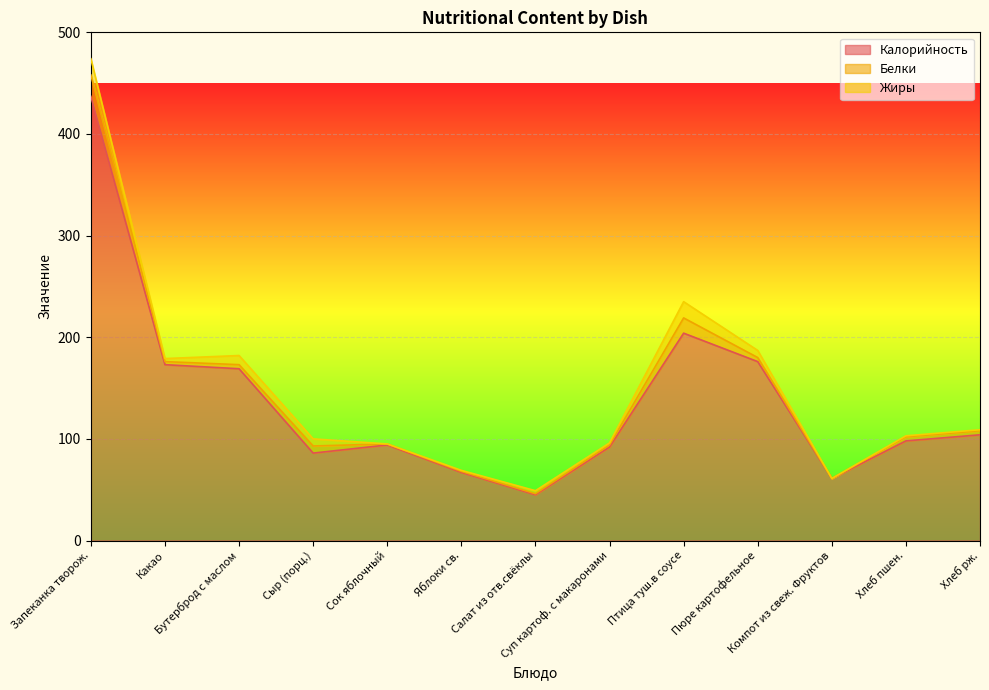

Rank the series at Хлеб рж. from lowest to highest value.

Жиры, Белки, Калорийность